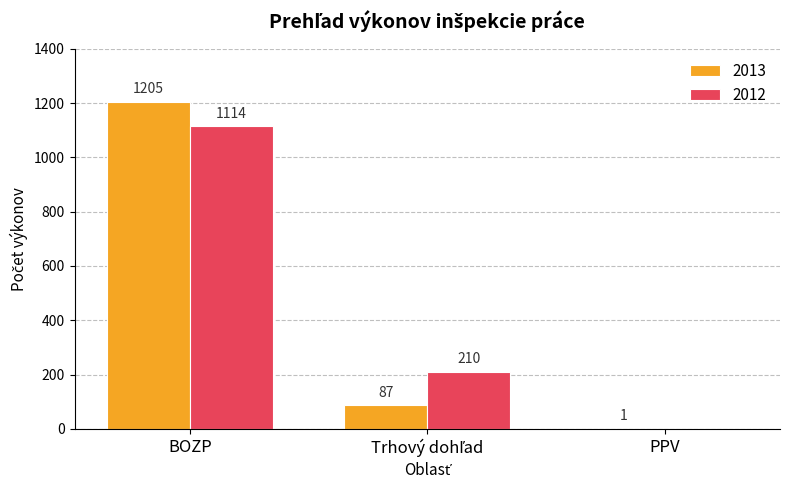

At which label does 2013 first exceed 87?

BOZP